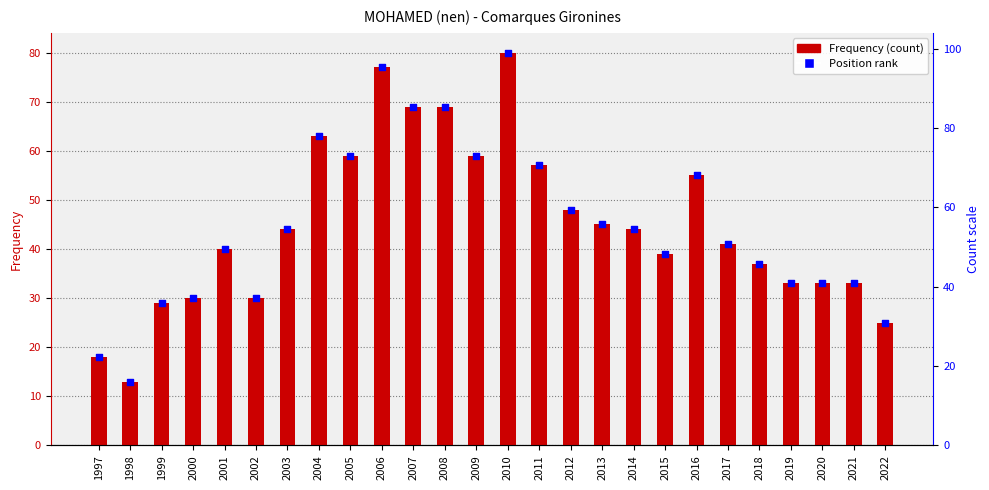

What is the total value across all series at 2010?

160